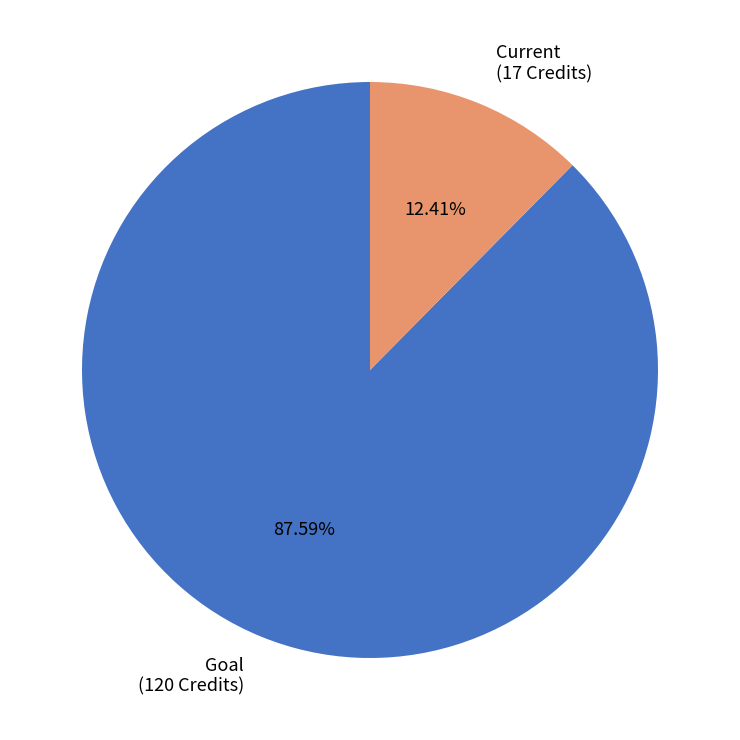

Which has a higher value, Current or Goal?

Goal